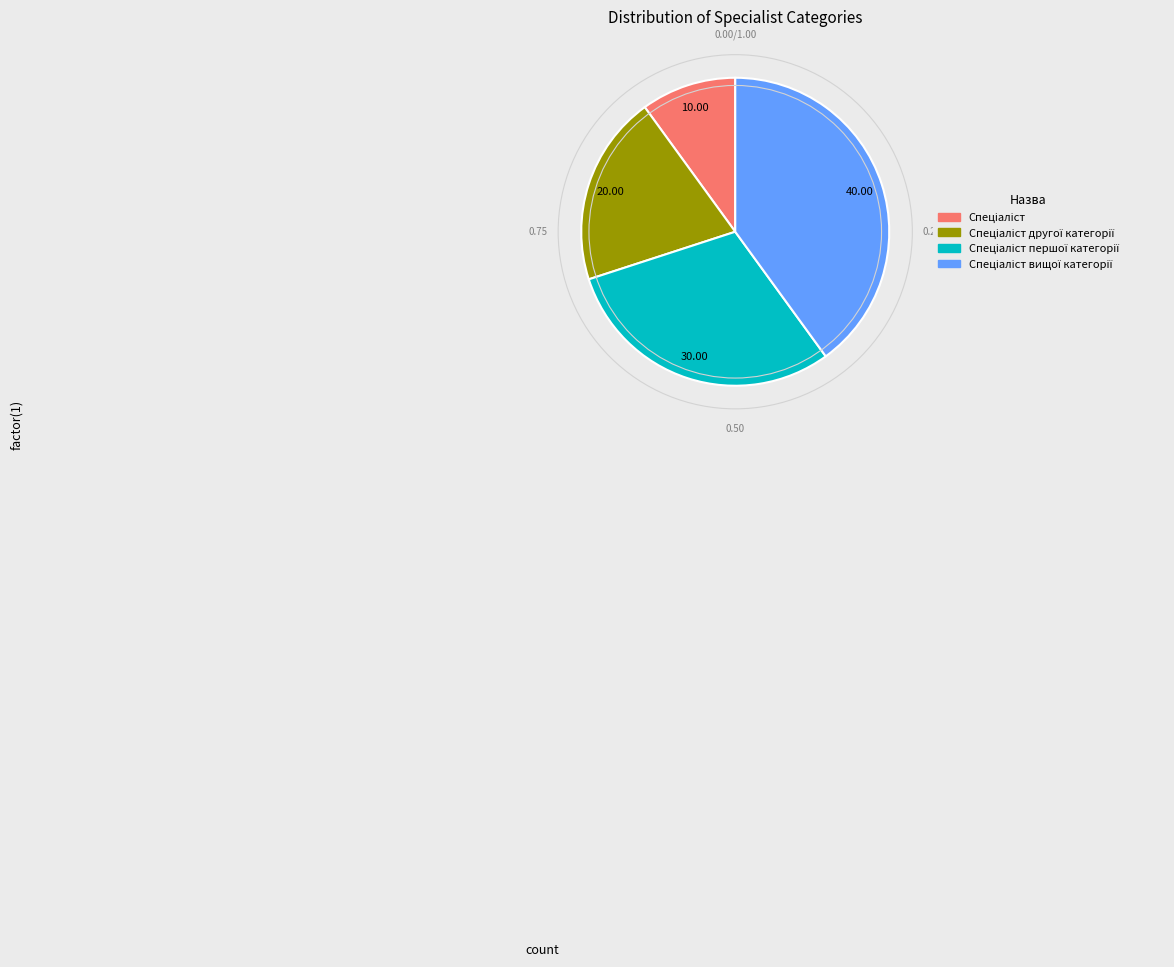

Is there any slice that represents more than half of the pie?

No